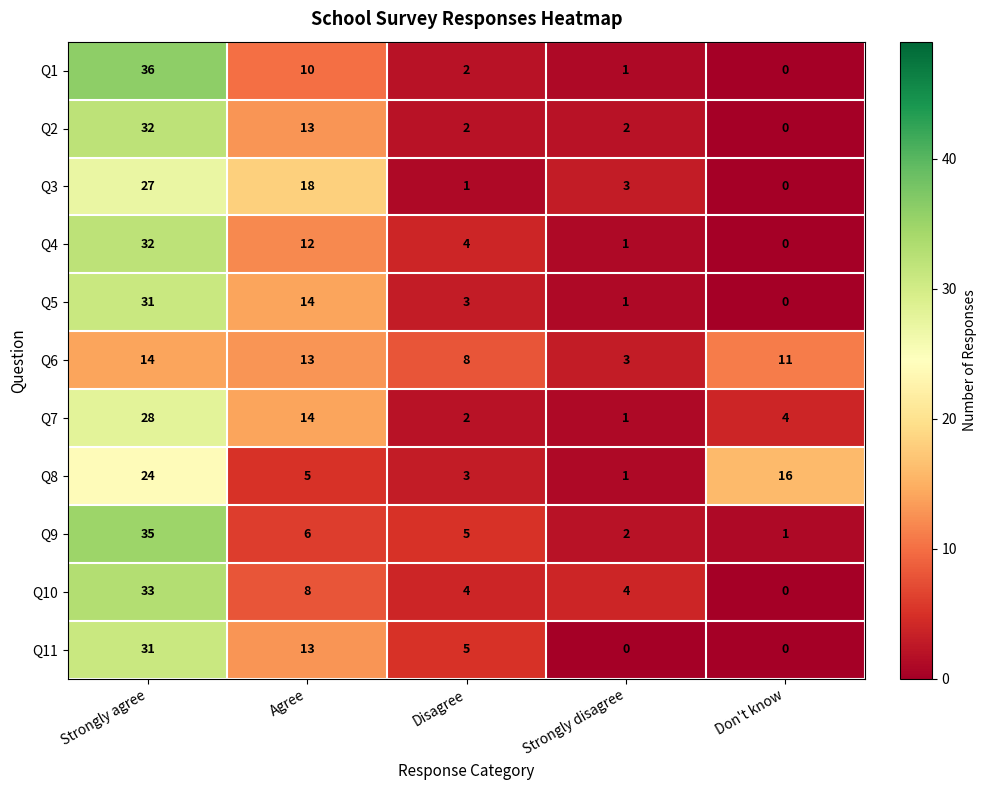

True or false: Q9 has a value of 3 at Strongly disagree.

False